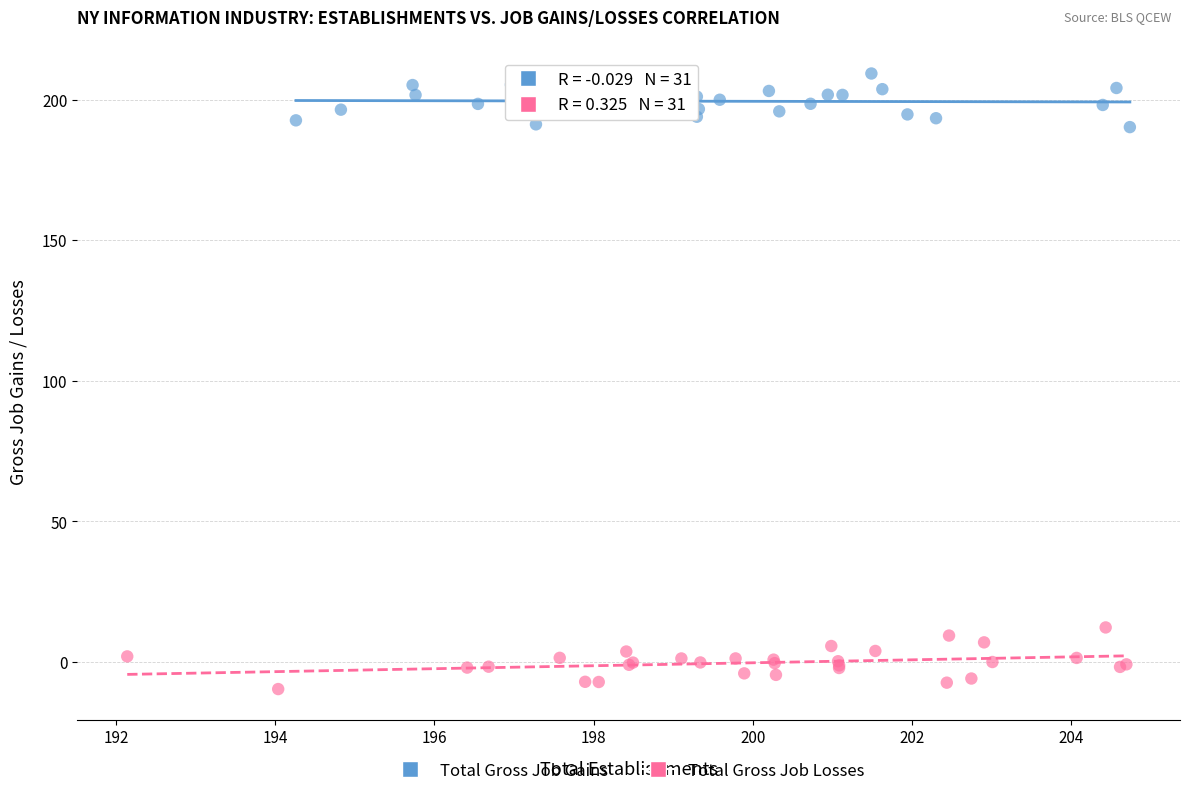

Which series contains the lowest Y value?

Total Gross Job Losses